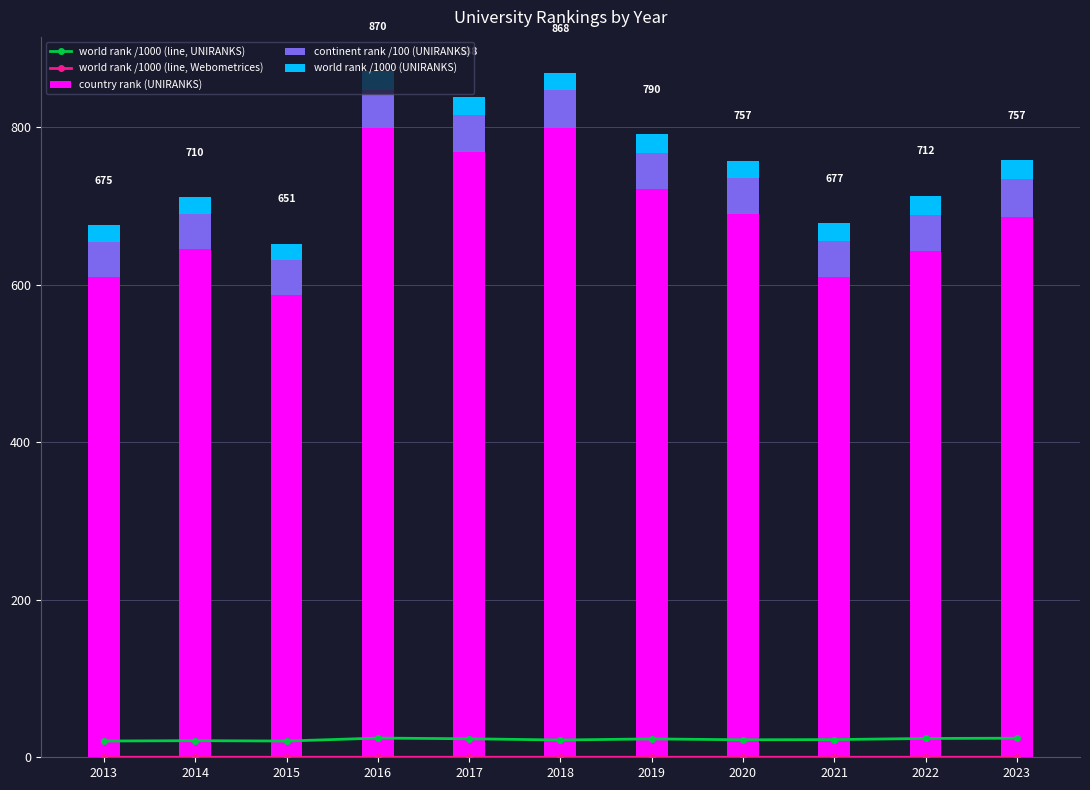

What is the difference between the maximum and second lowest values in the continent rank /100 (UNIRANKS) series?

3.1